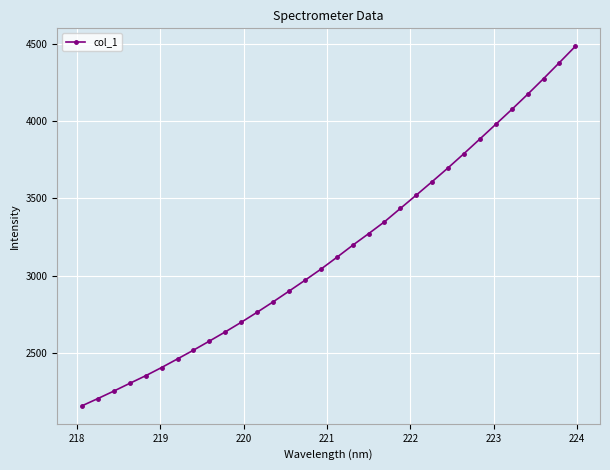

Reading left to right, extract all data points from this chart.

2159.8	2206.8	2255.0	2305.1	2354.3	2407.3	2463.1	2519.4	2578.1	2637.7	2699.6	2764.5	2831.4	2900.8	2970.8	3042.5	3118.8	3197.1	3272.1	3349.0	3435.4	3521.5	3608.9	3697.7	3789.8	3884.2	3979.2	4074.6	4172.6	4273.8	4377.7	4482.7